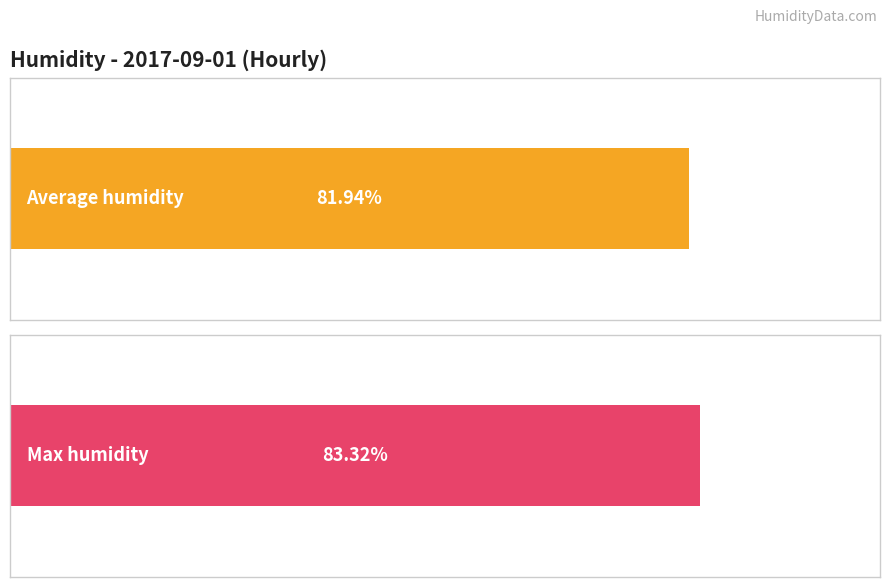

How many bars are there in each group?

2